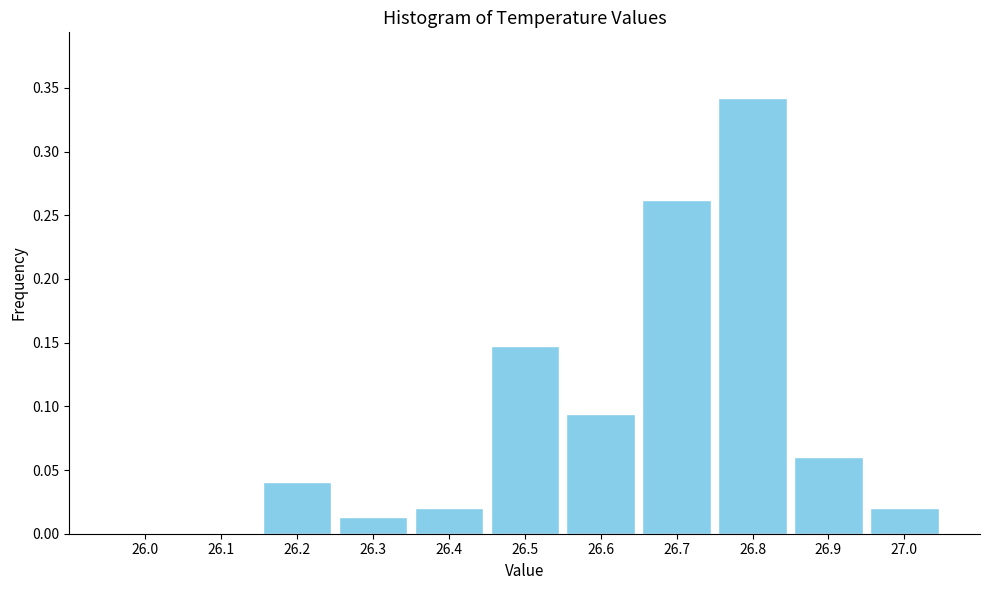

Between 26.5 and 26.3, which is larger?

26.5